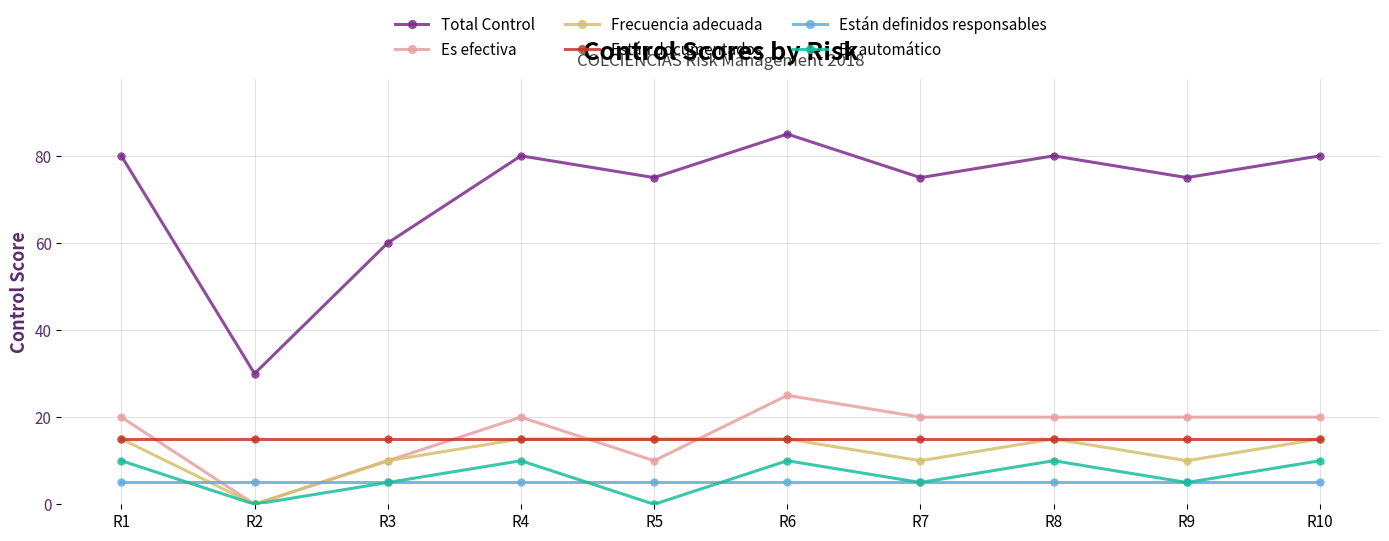

Which series has the widest spread of values?

Total Control